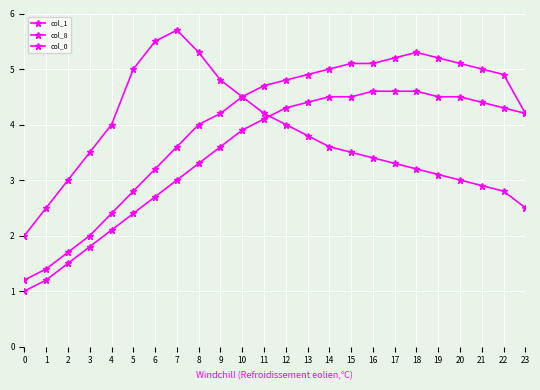

How many series are shown in this chart?

3